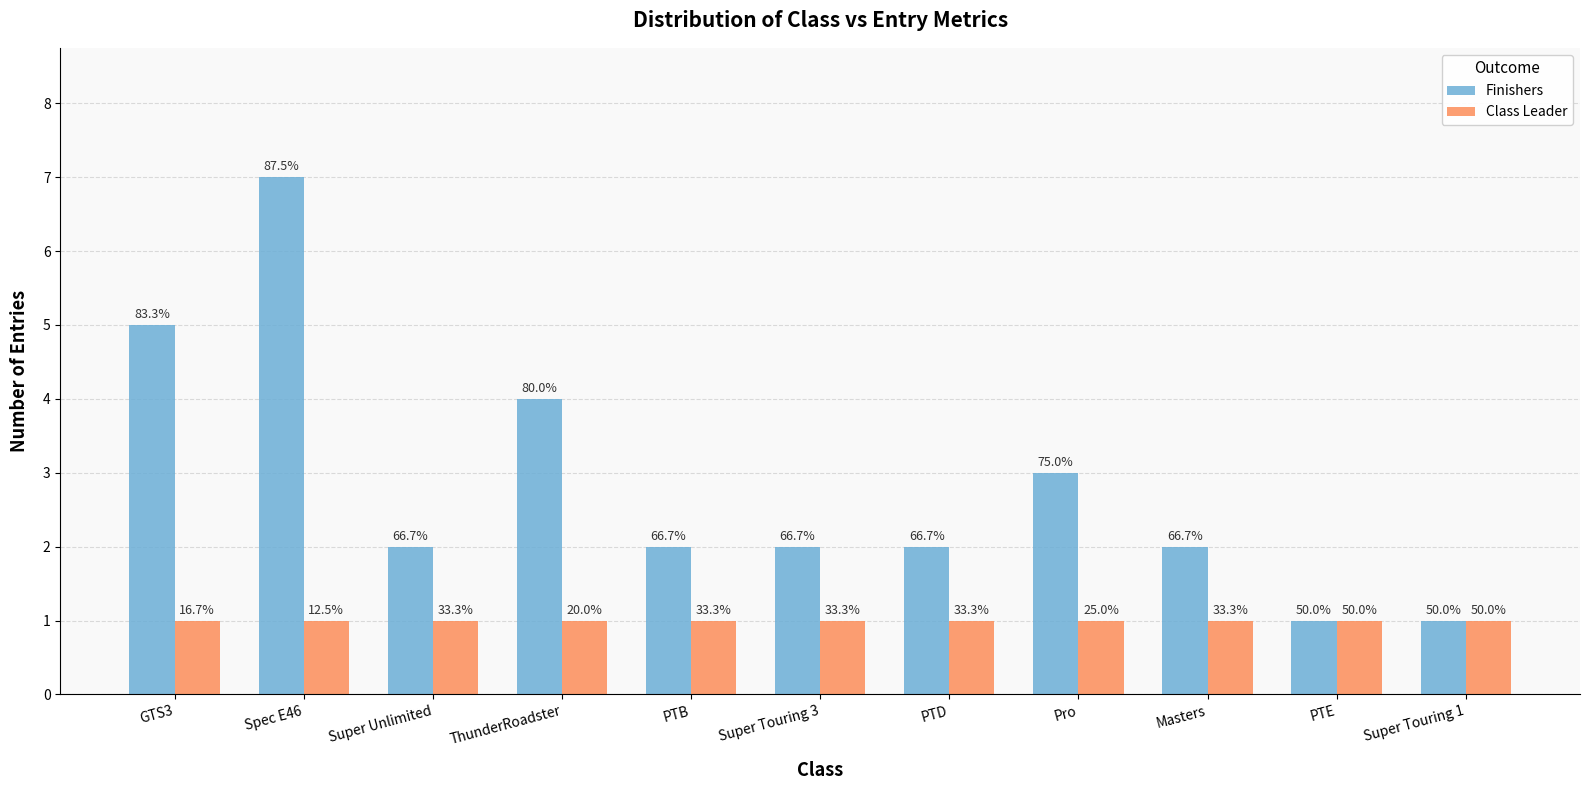

Which category has the lowest value in the Class Leader series?

GTS3